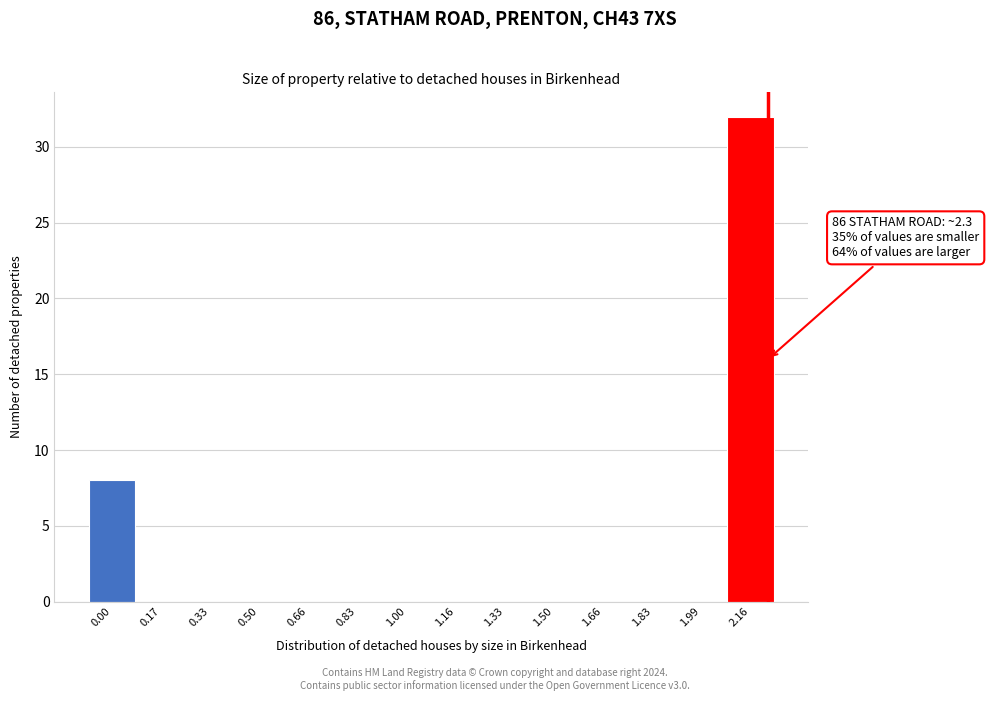

Reading left to right, list all the values displayed in this chart.

0.00=8	0.17=0	0.33=0	0.50=0	0.66=0	0.83=0	1.00=0	1.16=0	1.33=0	1.50=0	1.66=0	1.83=0	1.99=0	2.16=32